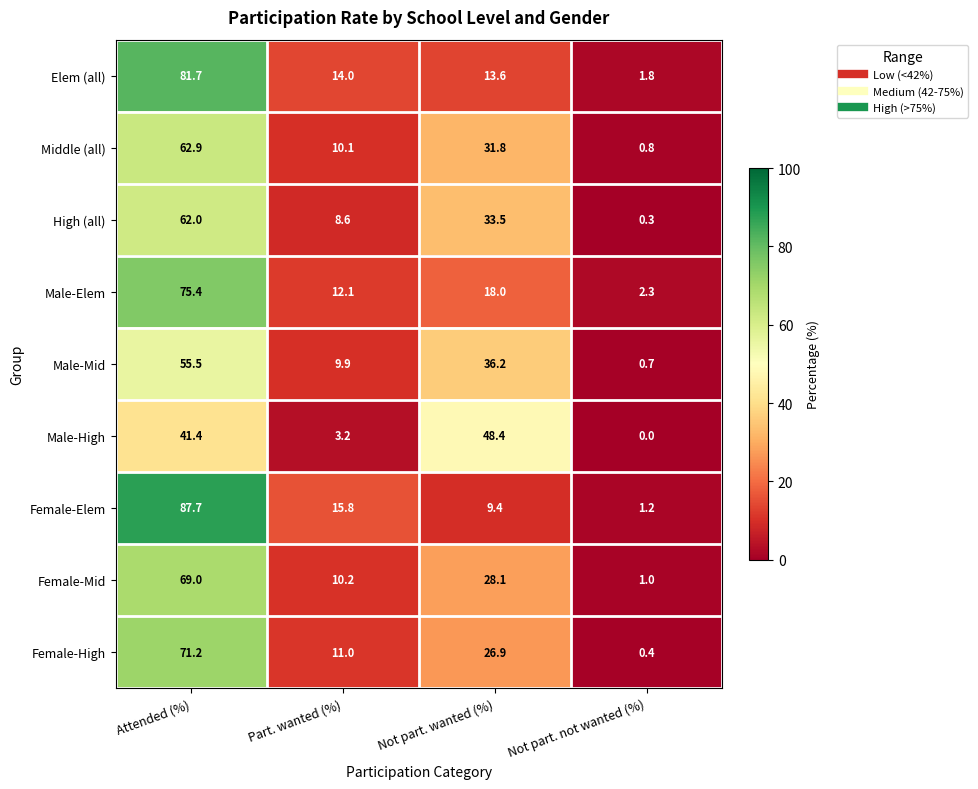

Which label corresponds to the largest value in the chart?

Attended (%)